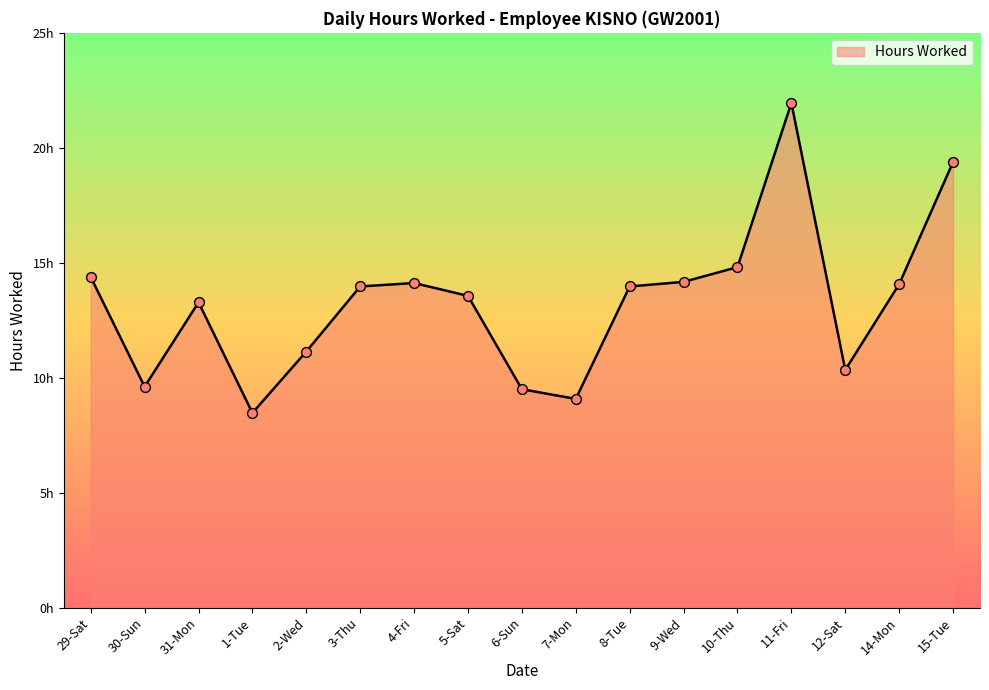

What is the change in value from 30-Sun to 10-Thu?

+5.2